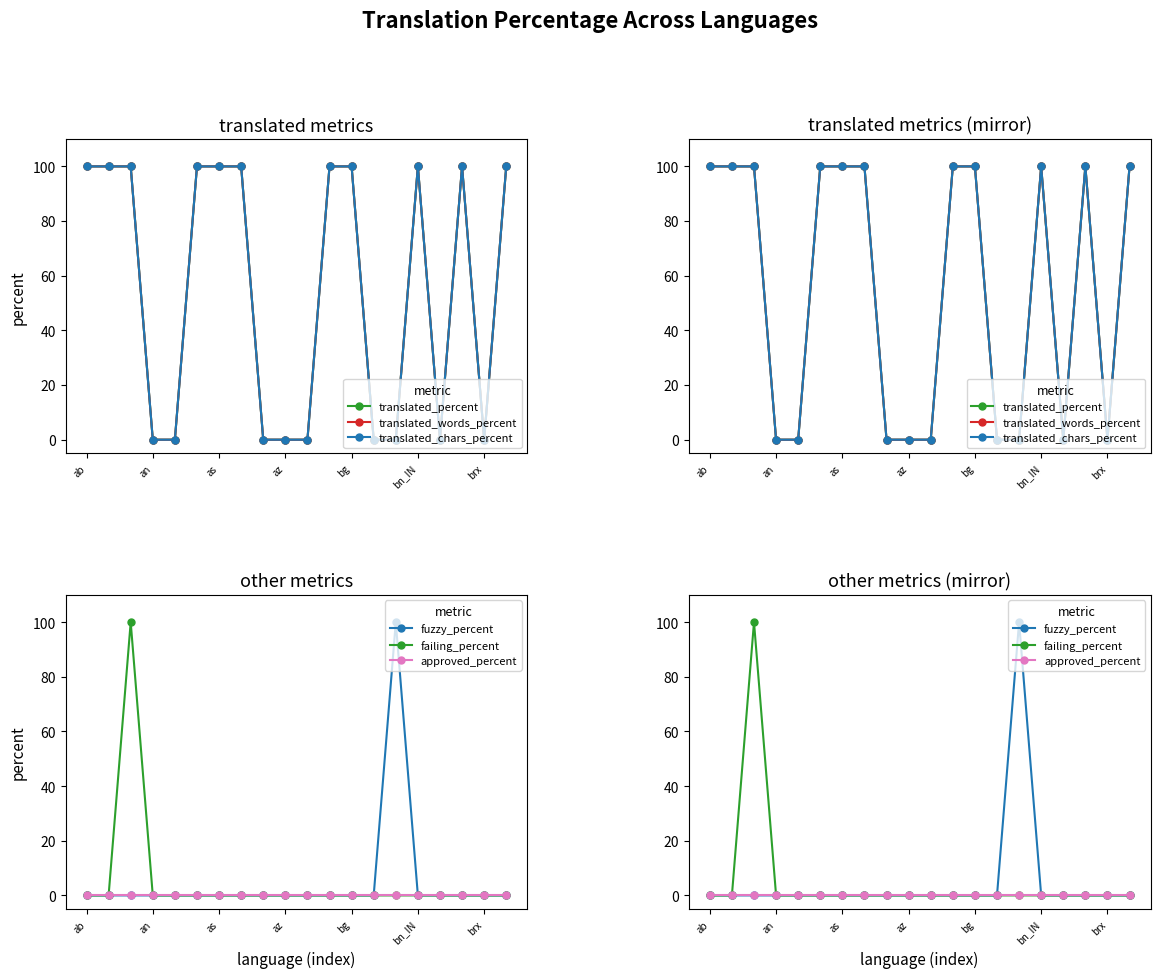

Count the number of data series in this chart.

6